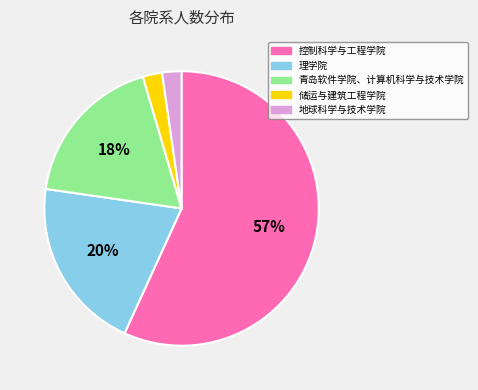

To the nearest percent, what is the average slice percentage?

20%